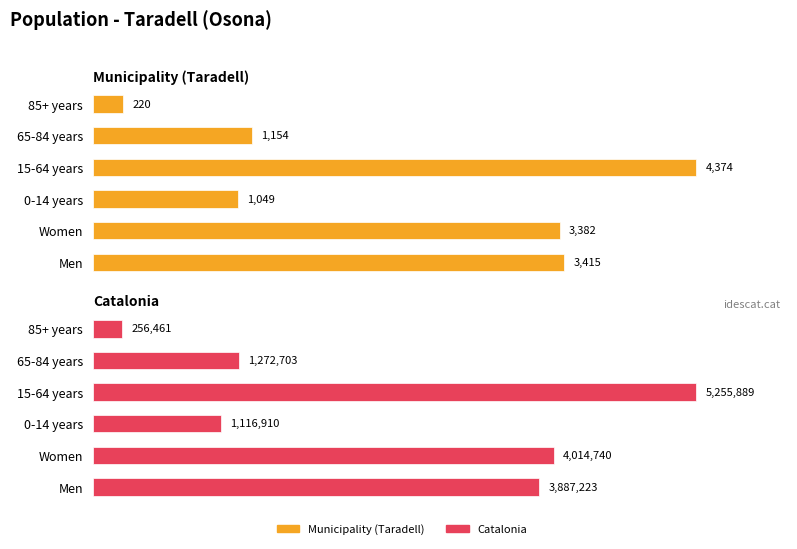

Does the chart contain any negative values?

No